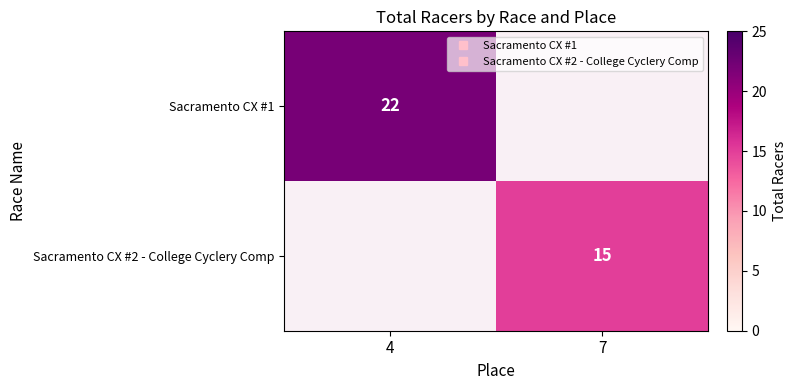

Which series has the widest spread of values?

Sacramento CX #1